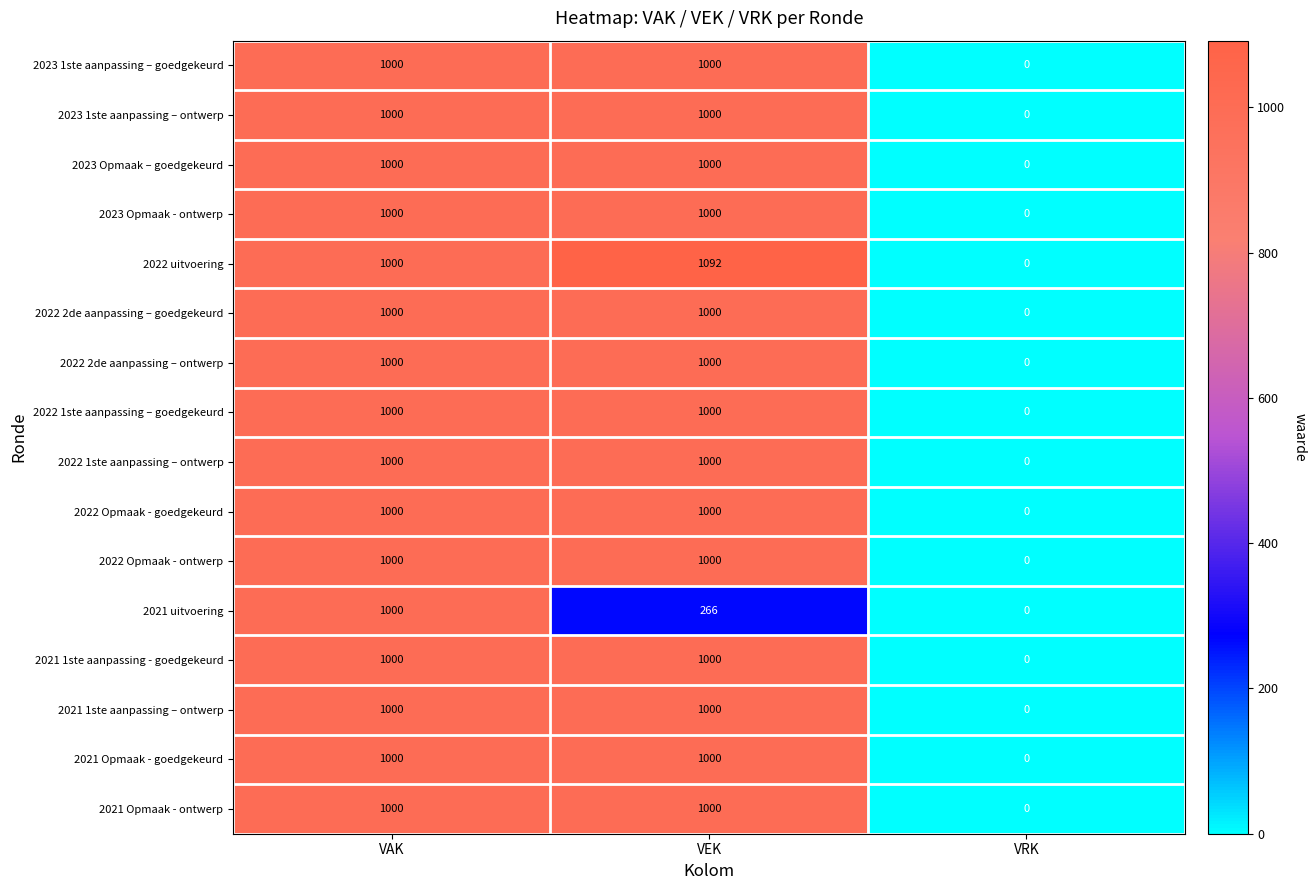

What is the highest value of the 2022 1ste aanpassing – ontwerp series?

1000